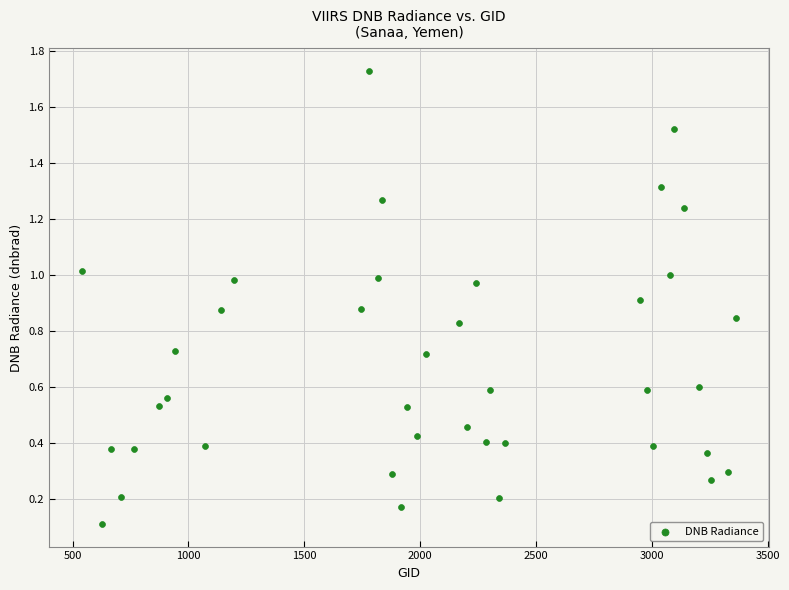

What is the range of X values (max minus min)?

2826.0